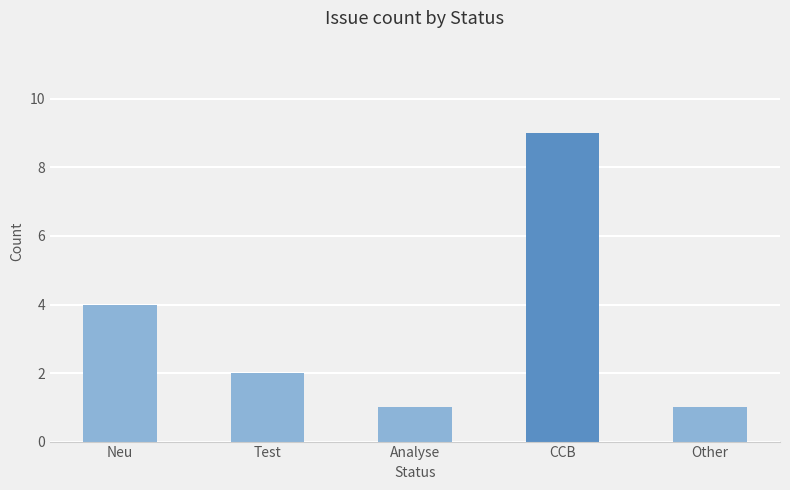

What is the label of the 1st bar from the left?

Neu